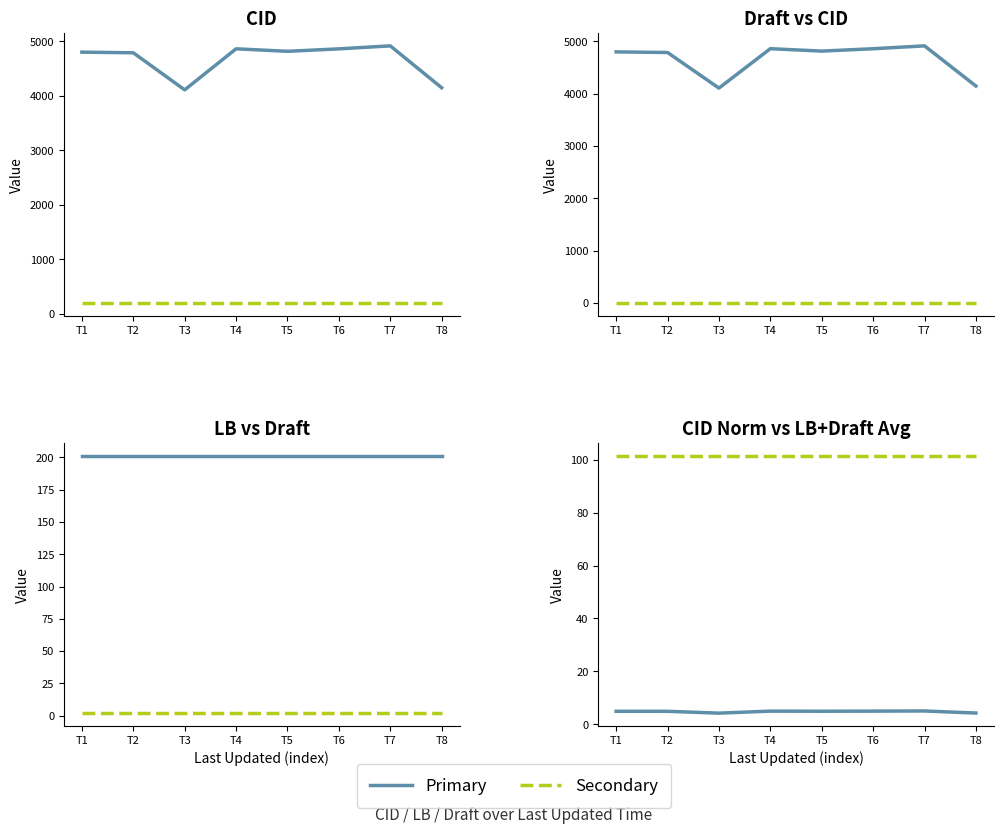

What is the difference between the highest and lowest values at T8?

4146.0